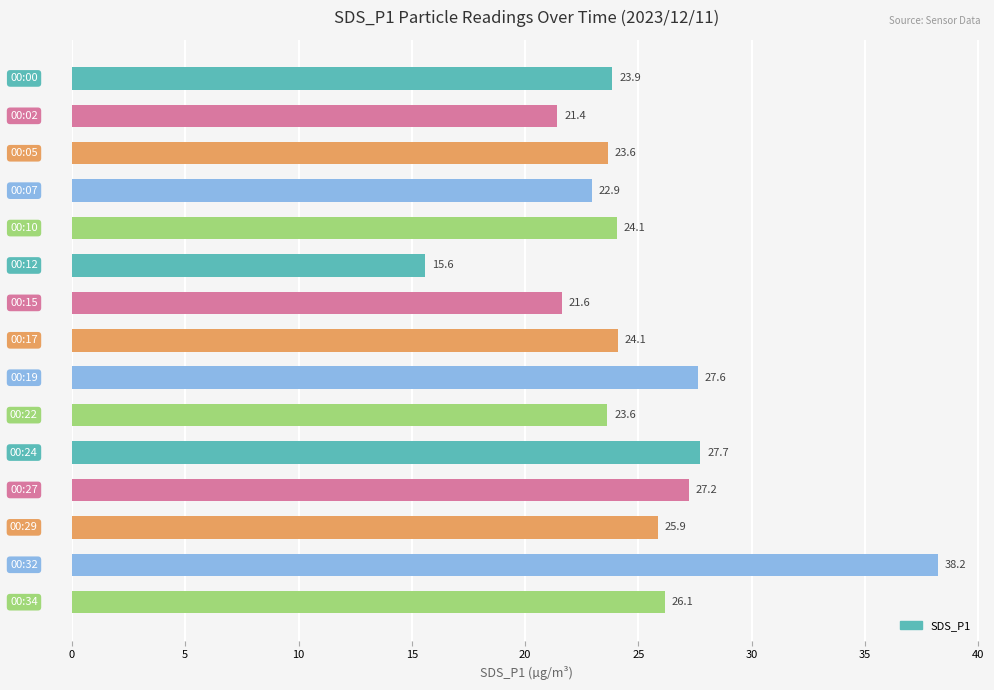

What is the sum of all values?

373.7